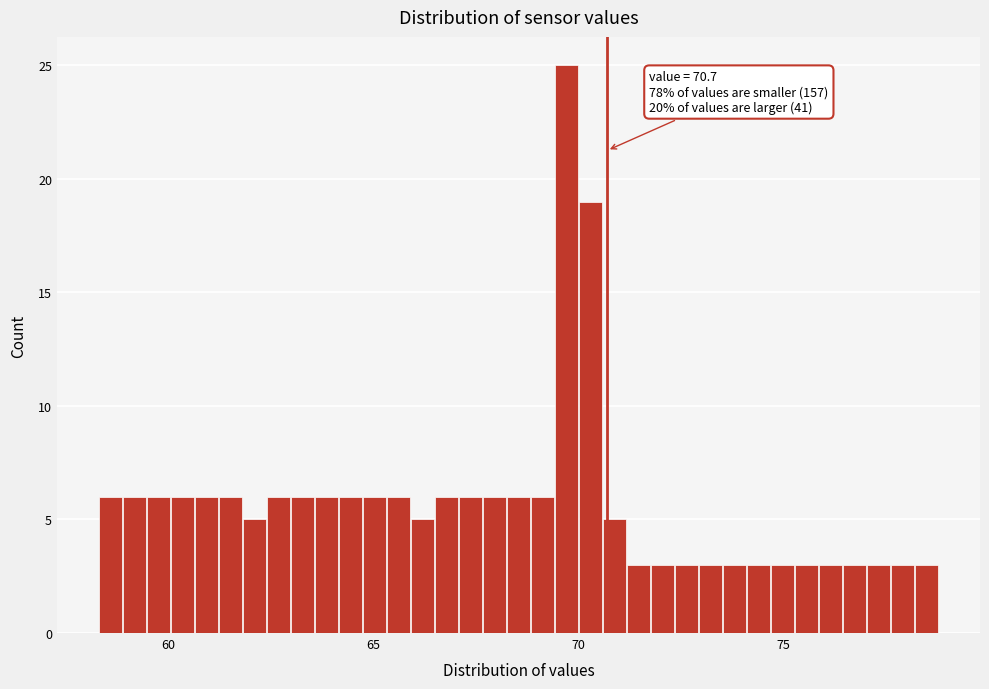

Around what value on the x-axis is the tallest bar? Give the approximate position of its centre, as read against the axis.

69.5